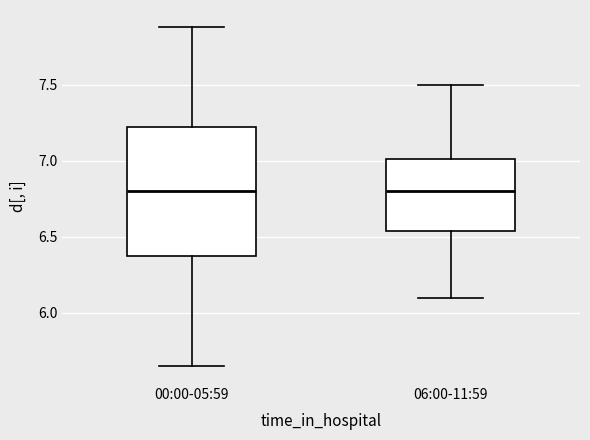

Comparing the boxes themselves (not the whiskers), which one is the tallest?

00:00-05:59